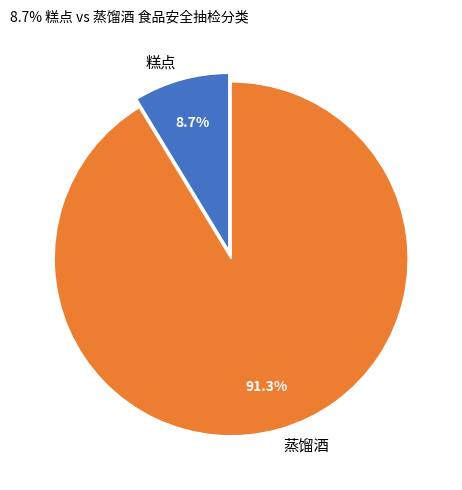

Is the sum of 蒸馏酒 and 糕点 greater than half?

Yes